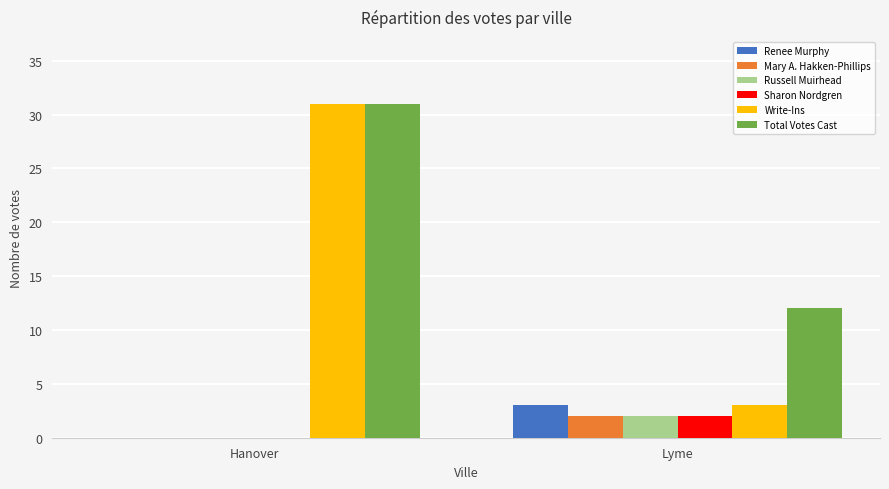

Is it true that Renee Murphy equals -2 at Hanover?

False